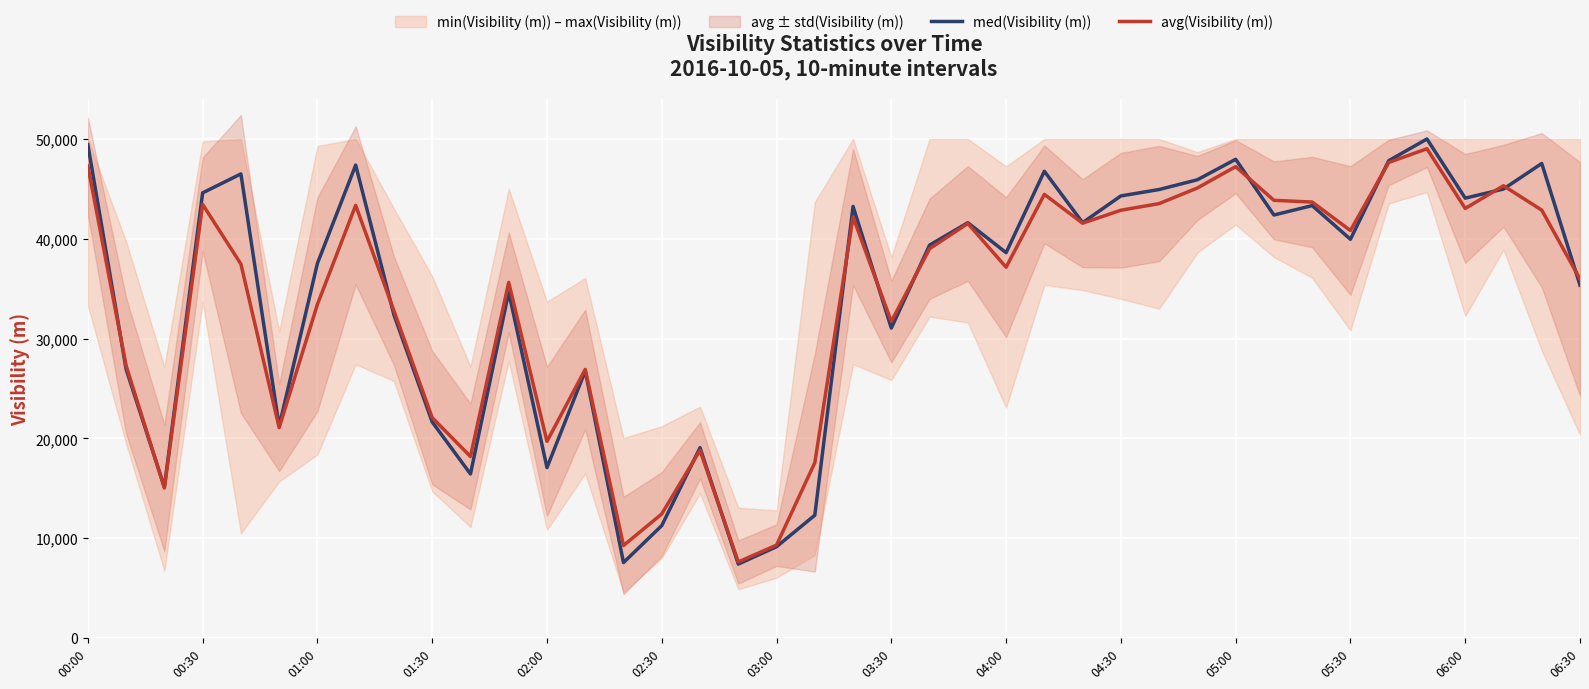

What is the lowest value of the med(Visibility (m)) series?

7398